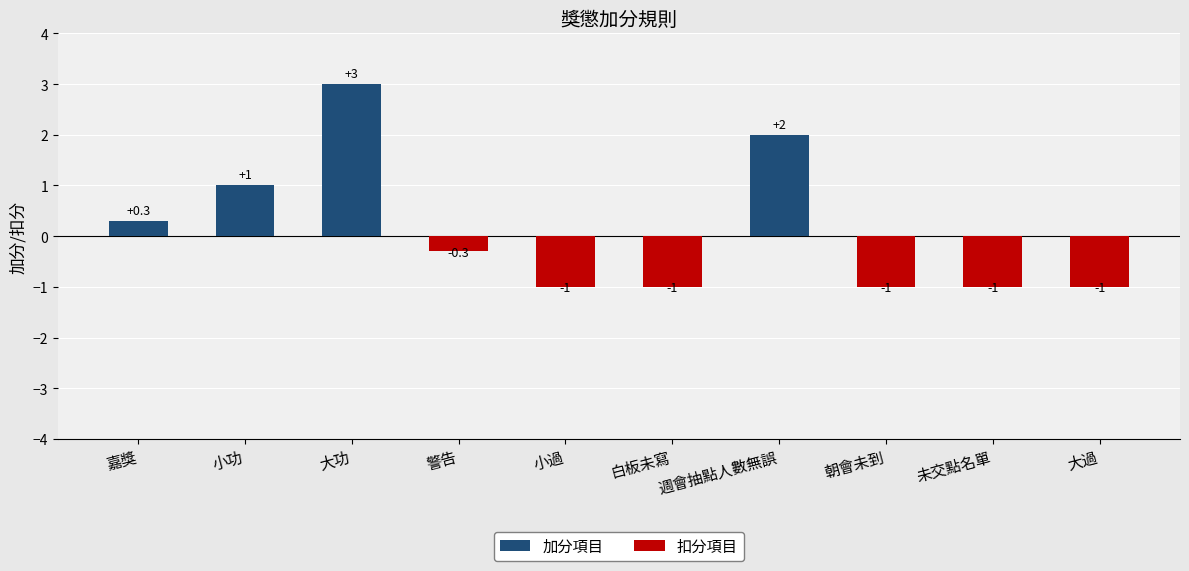

What is the maximum value shown in the chart?

3.0